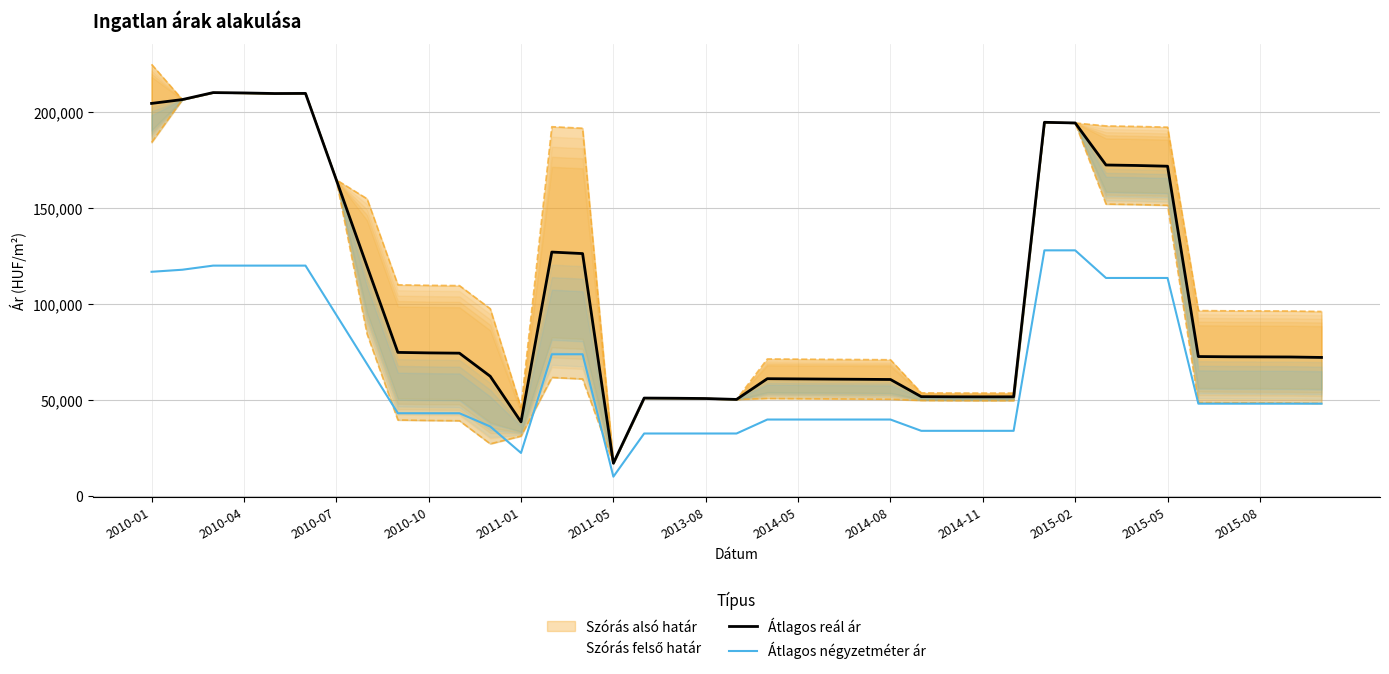

Is this an area chart (filled region under the line)?

No